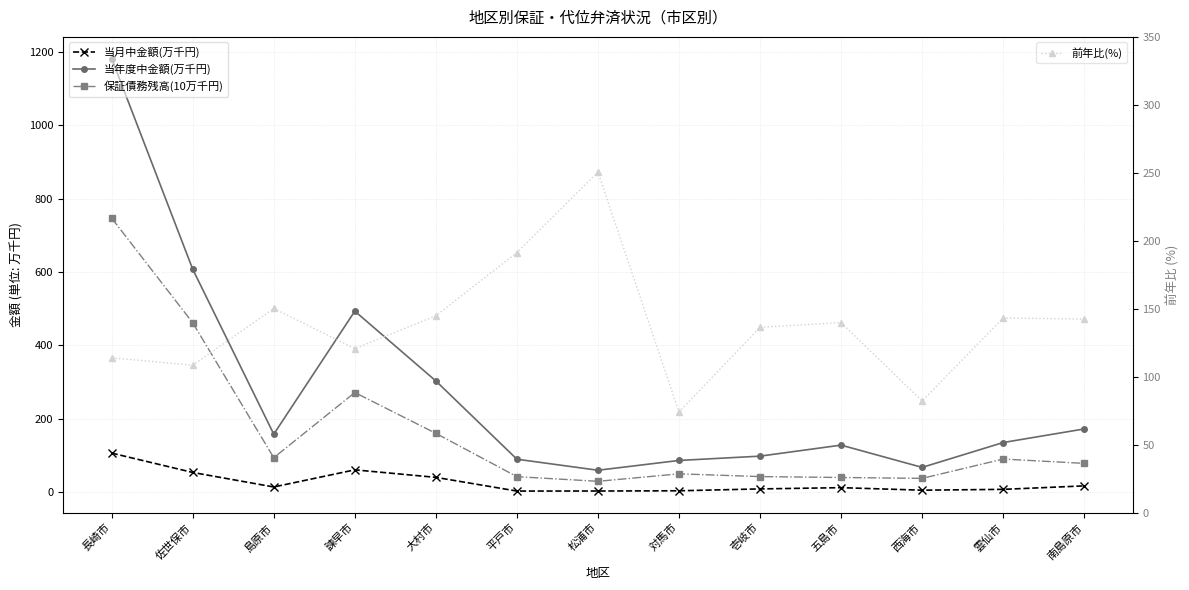

How many interior local valleys does the 前年比(%) series have?

4